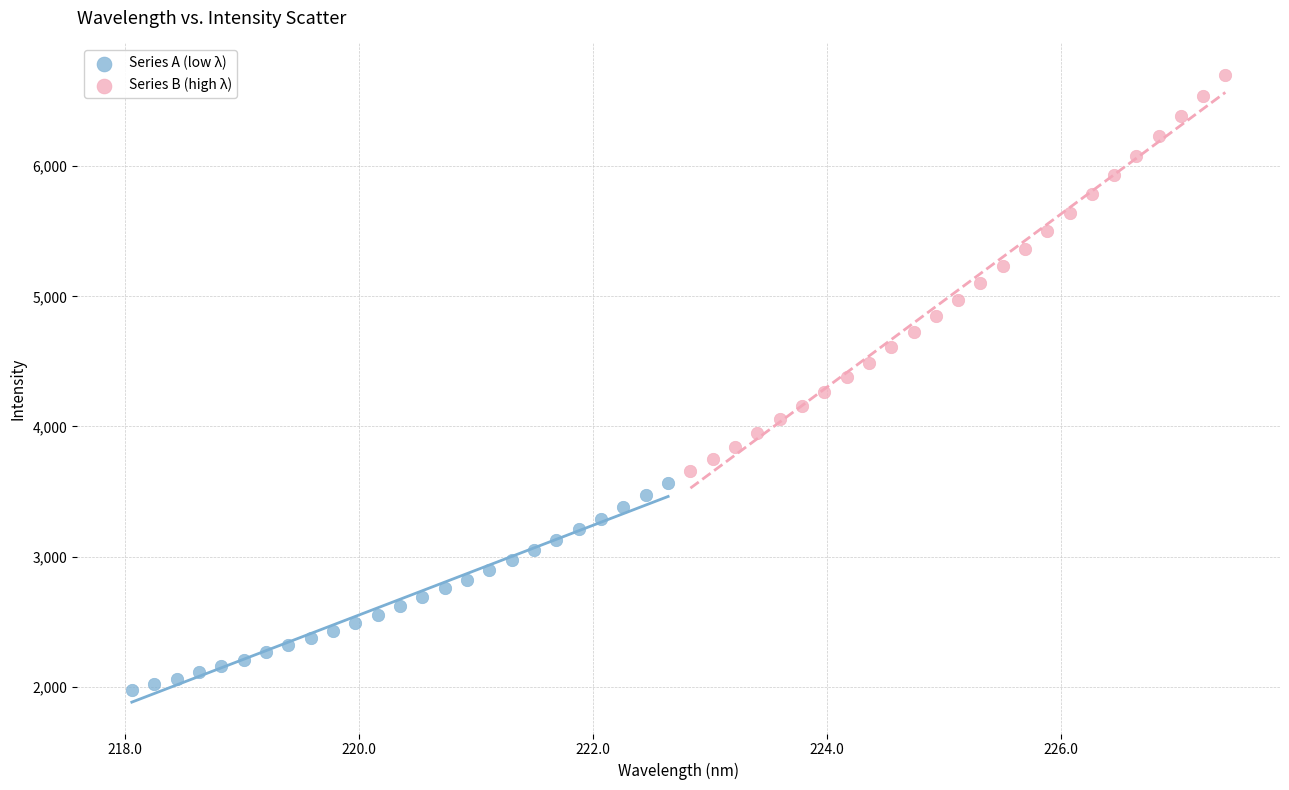

Which series has the largest Y range (max minus min)?

Series B (high λ)